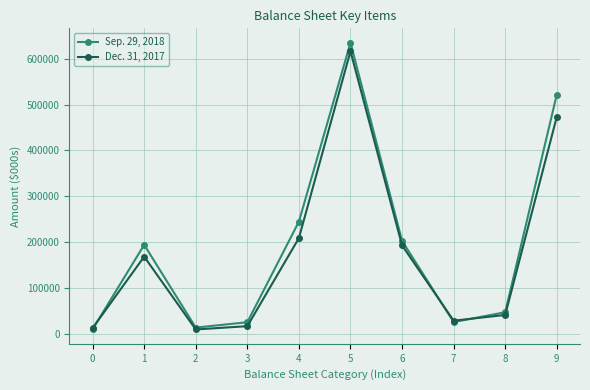

Which series ends up on top after the final intersection of Sep. 29, 2018 and Dec. 31, 2017?

Sep. 29, 2018